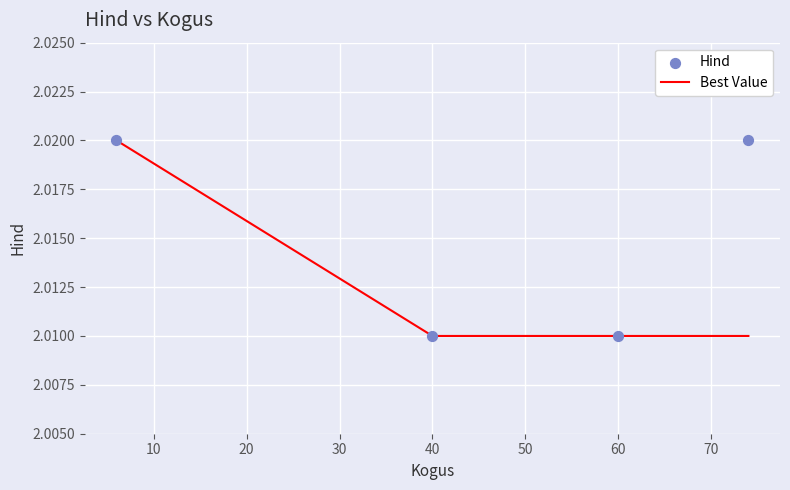

True or false: Best Value has more than 1 points higher than both neighbors.

False